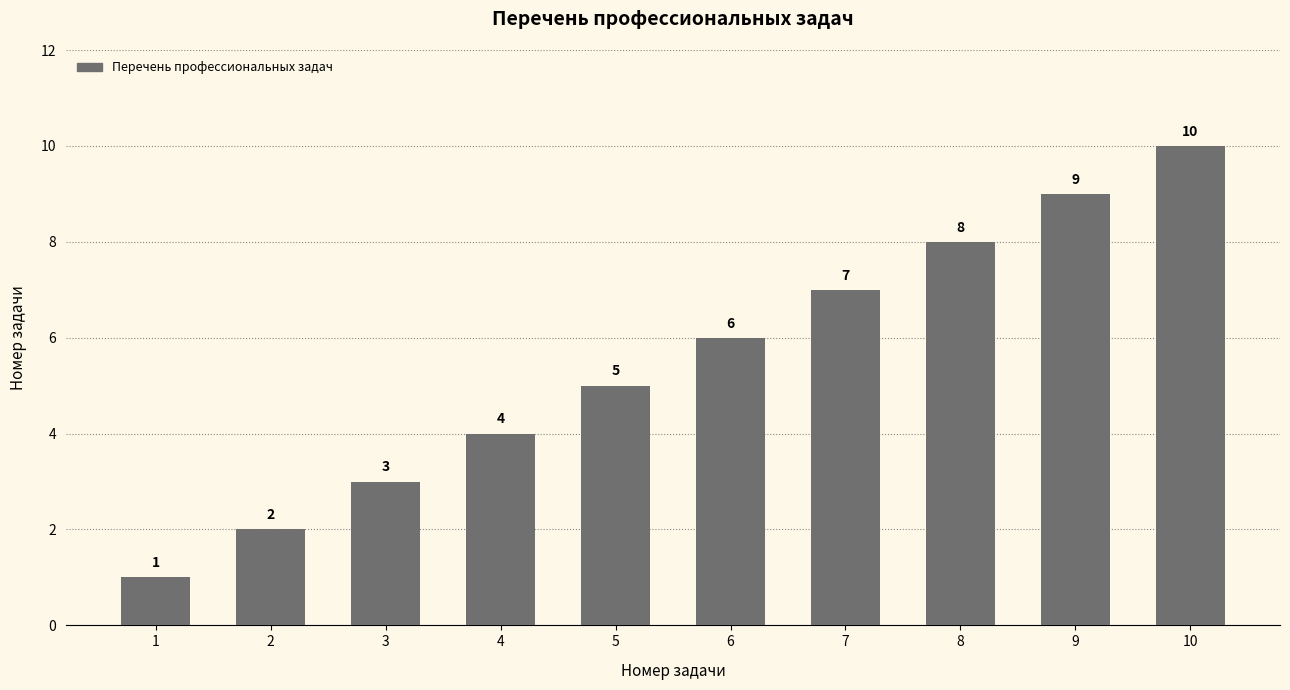

How many data points does each series have?

10